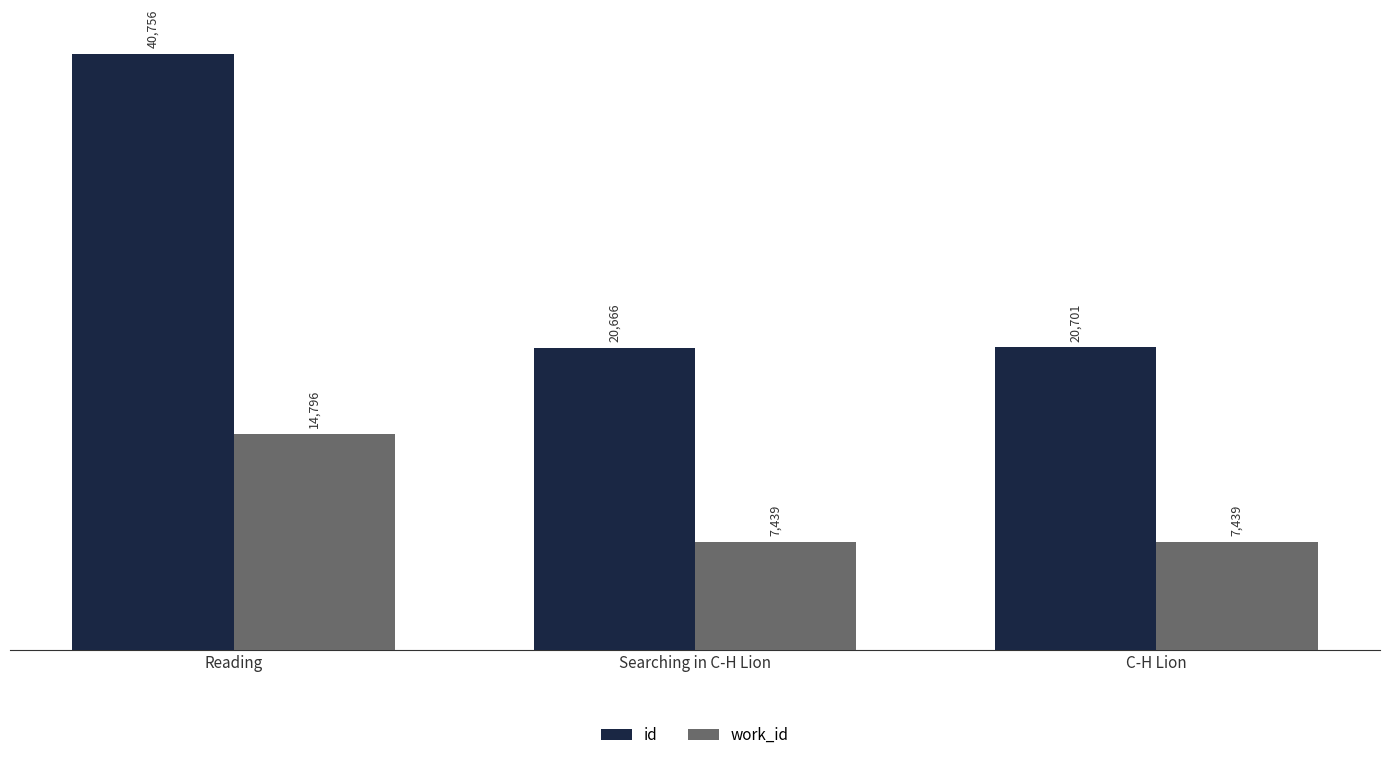

Which category has the highest value in the id series?

Reading